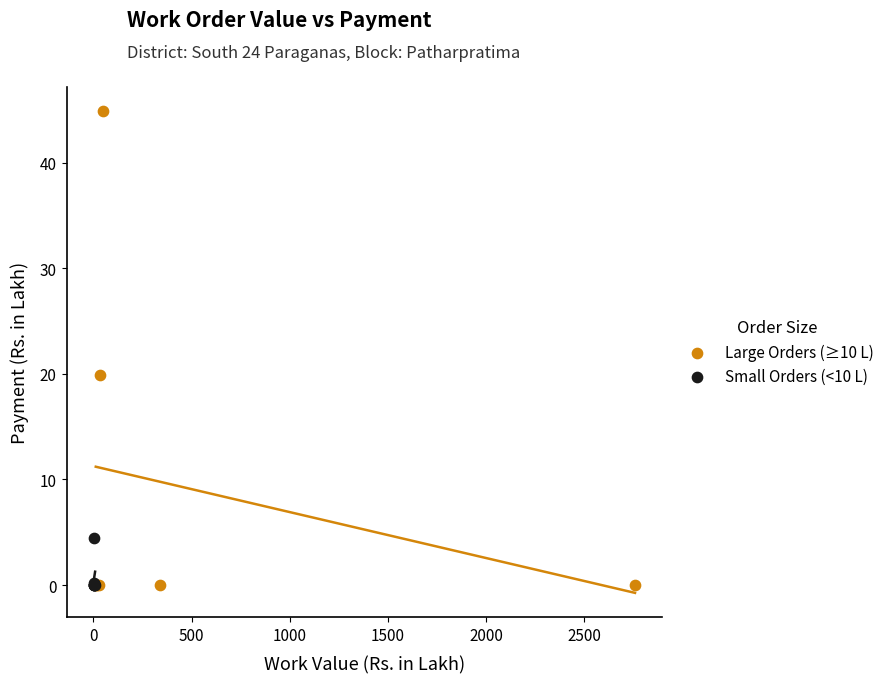

Which series reaches the maximum Y coordinate?

Large Orders (≥10 L)